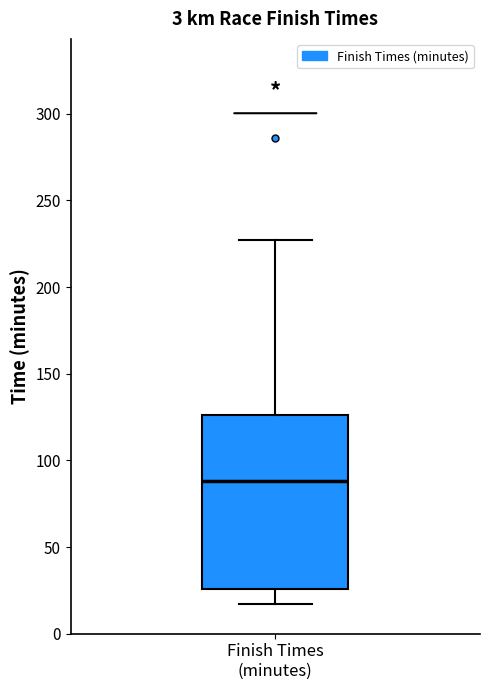

Read this box plot against the y-axis: the position of the median line, the range covered by the box, and the ends of both whiskers. The values are not printed on the chart, so give them approximately, as read against the axis.

median 90, box 25 to 125, whiskers 15 to 225